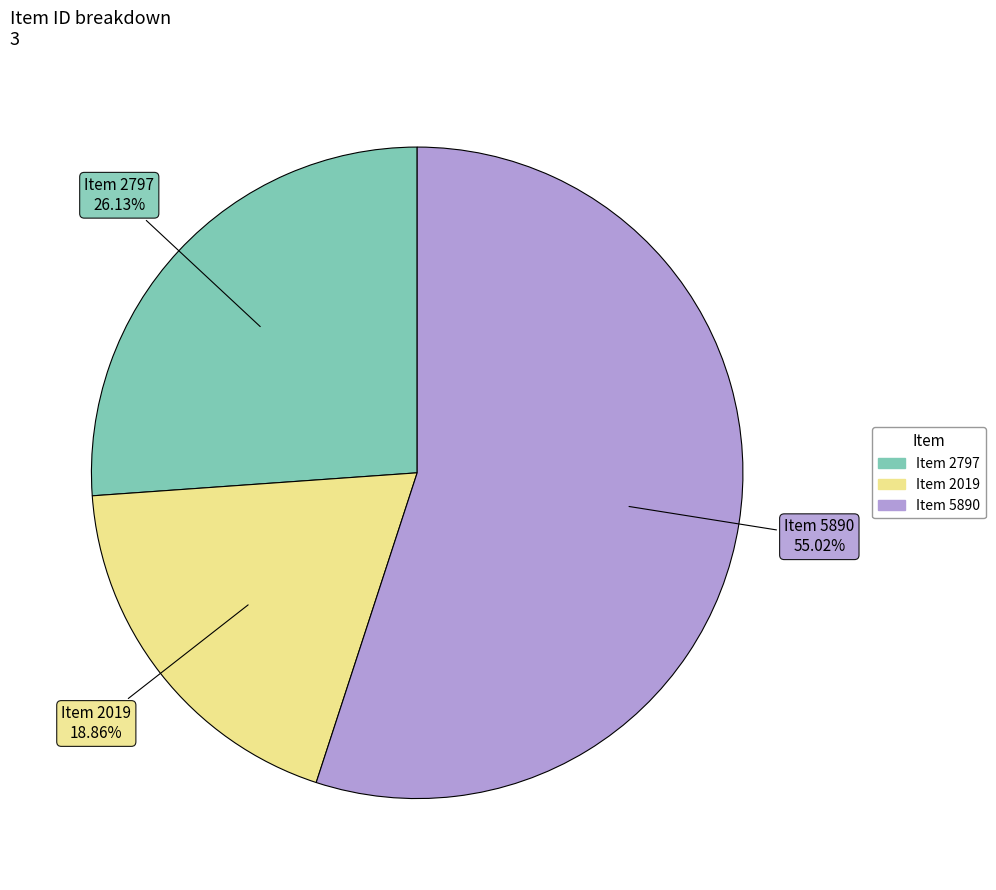

To the nearest percent, what is the difference between the largest and smallest slice percentages?

36%